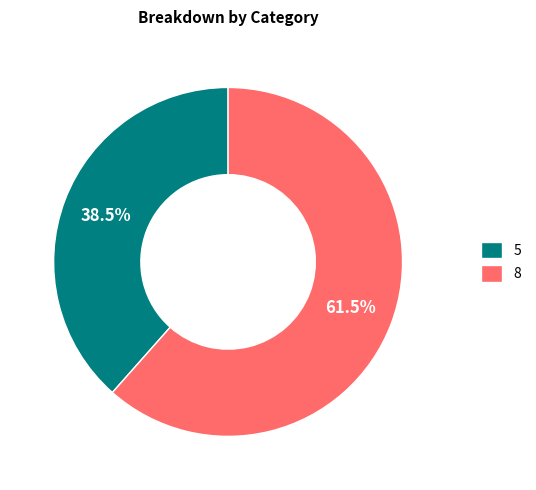

Which category has the biggest portion of the pie?

8